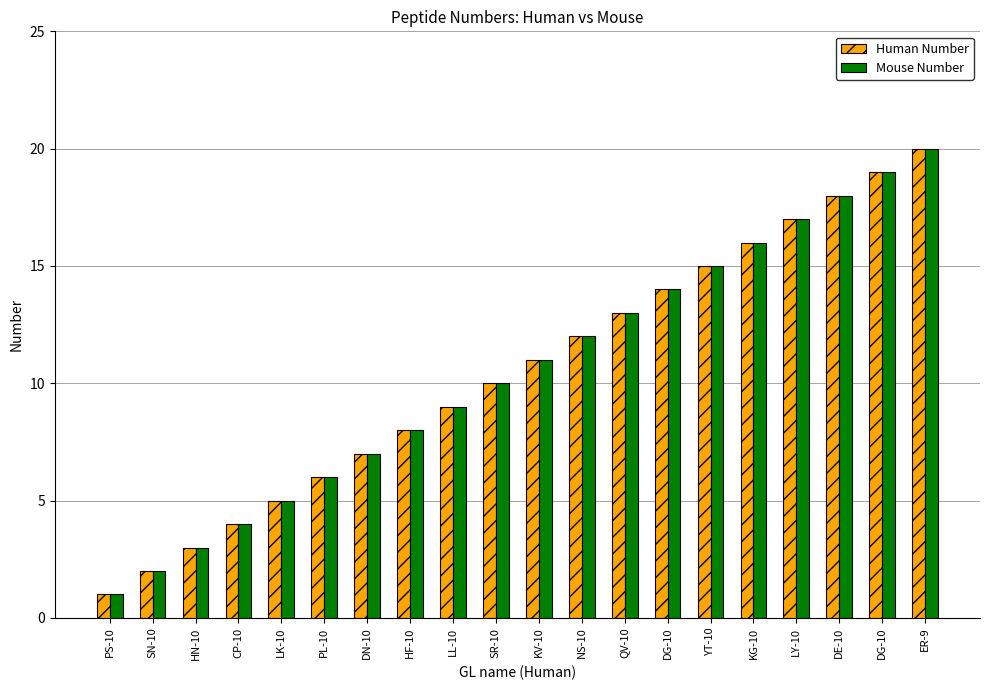

How many categories are shown in the chart?

20